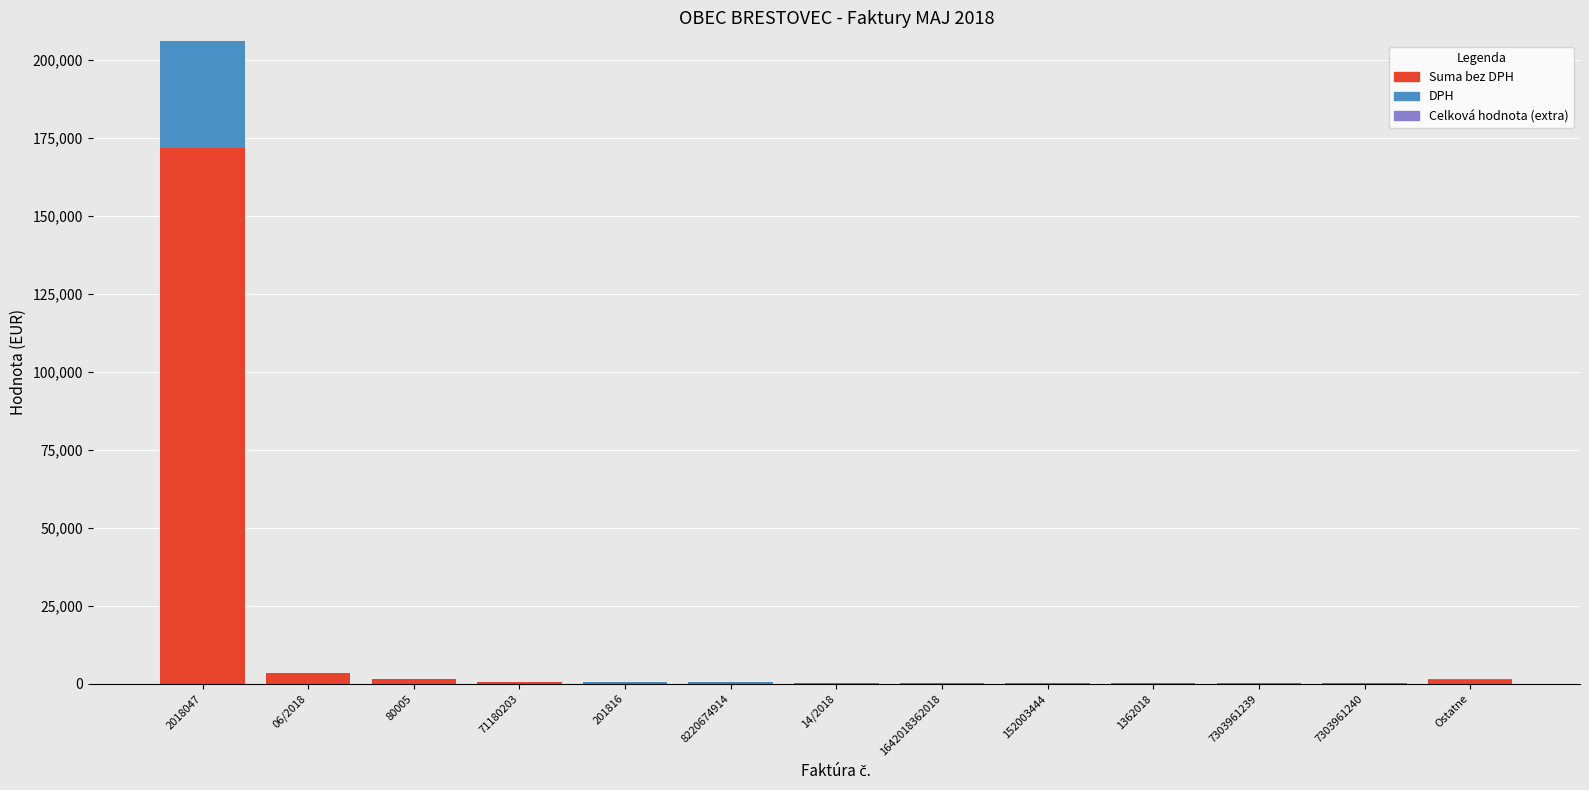

Count the number of data series in this chart.

2